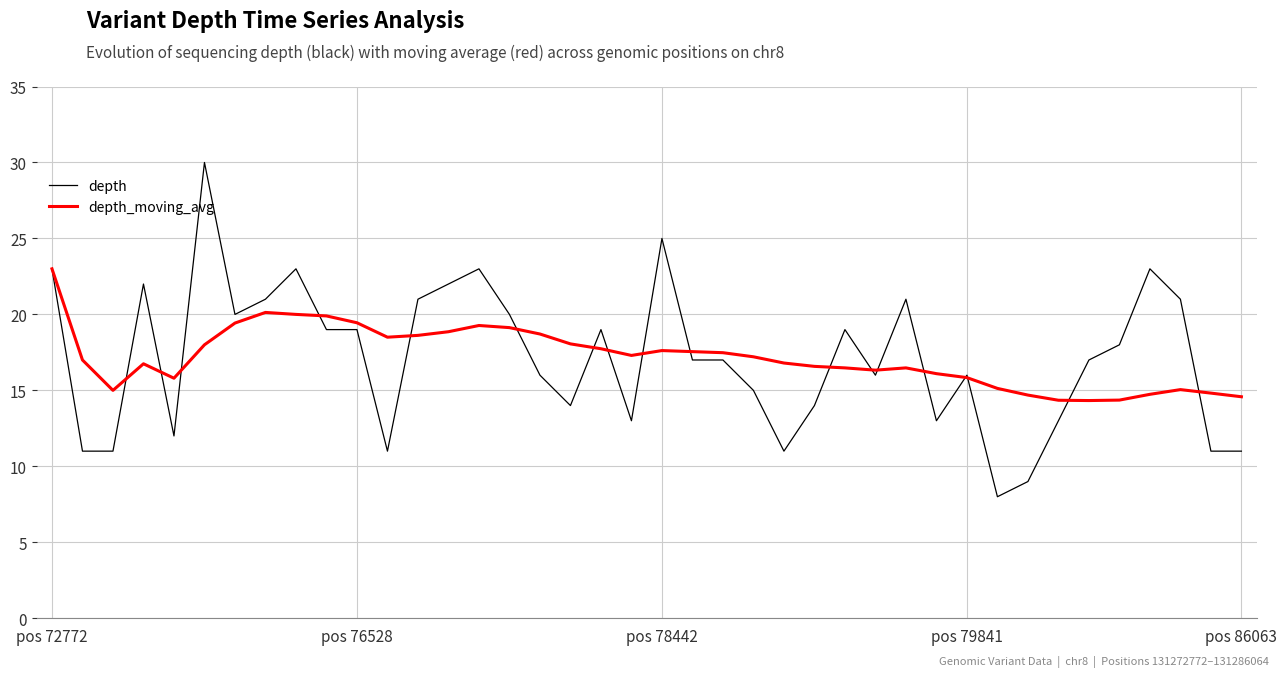

Rank the series by their maximum value, from lowest to highest.

depth_moving_avg, depth